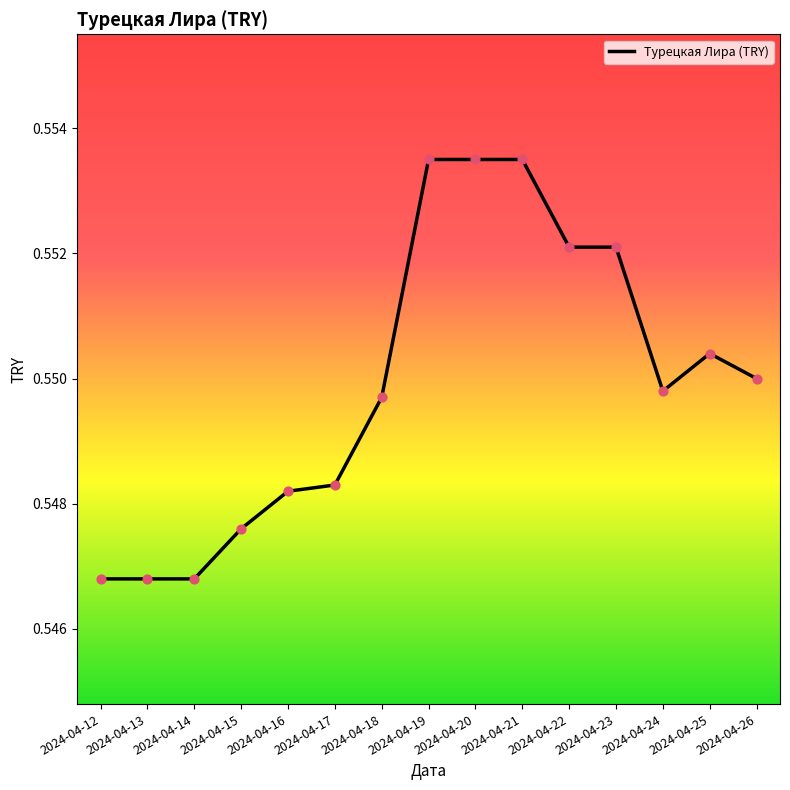

Which has a higher value, 2024-04-15 or 2024-04-22?

2024-04-22